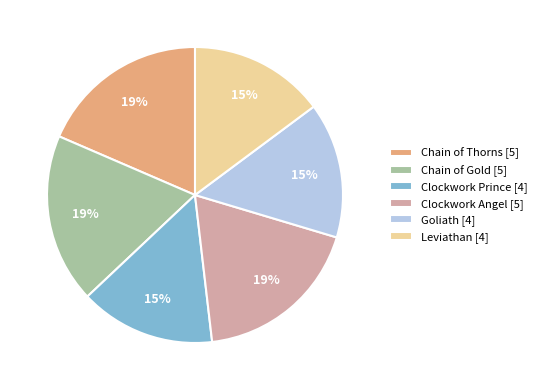

Is Clockwork Prince [4] the majority of the pie?

No